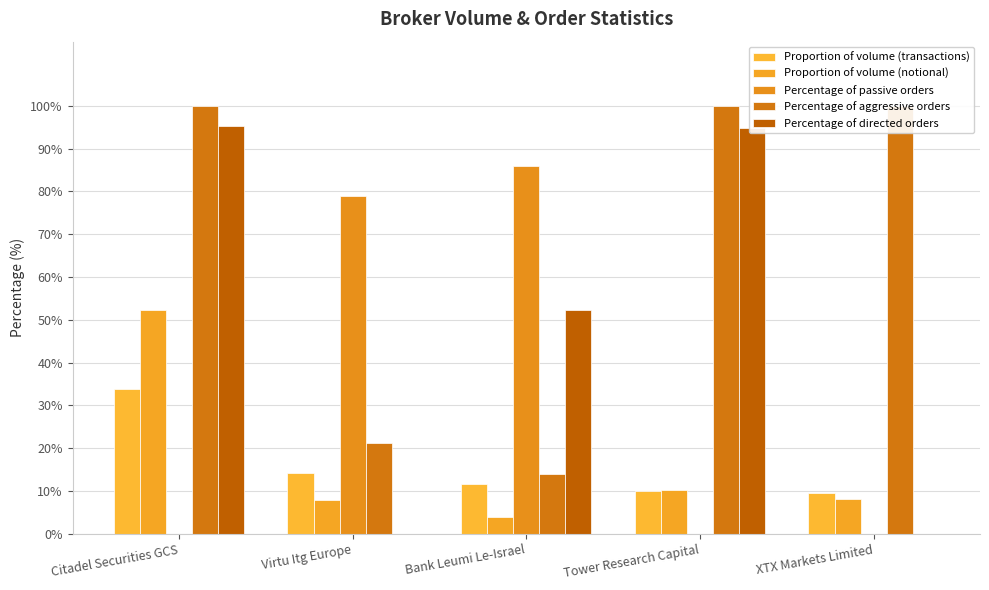

What is the spread (max minus min) of values at Bank Leumi Le-Israel?

82.1